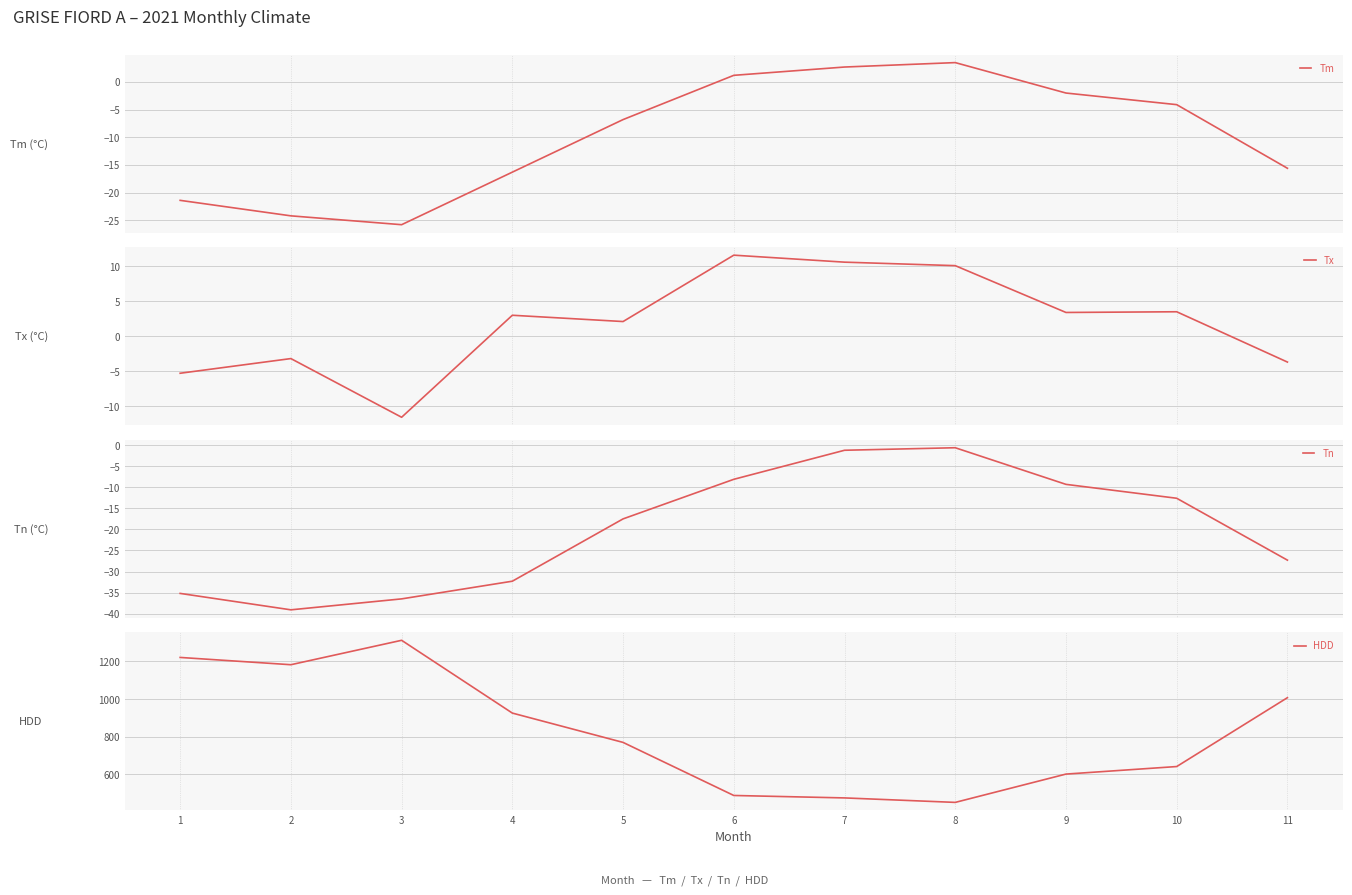

List the labels in order of Tn value, smallest first.

2, 3, 1, 4, 11, 5, 10, 9, 6, 7, 8